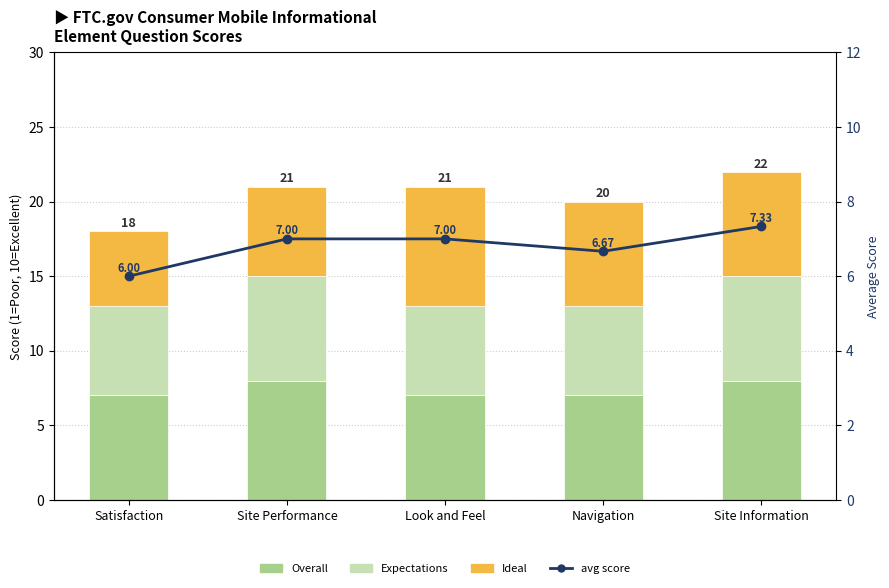

Reading left to right, transcribe all the data shown in this chart.

Overall: 7.0	8.0	7.0	7.0	8.0
Expectations: 6.0	7.0	6.0	6.0	7.0
Ideal: 5.0	6.0	8.0	7.0	7.0
avg score: 6.0	7.0	7.0	6.7	7.3